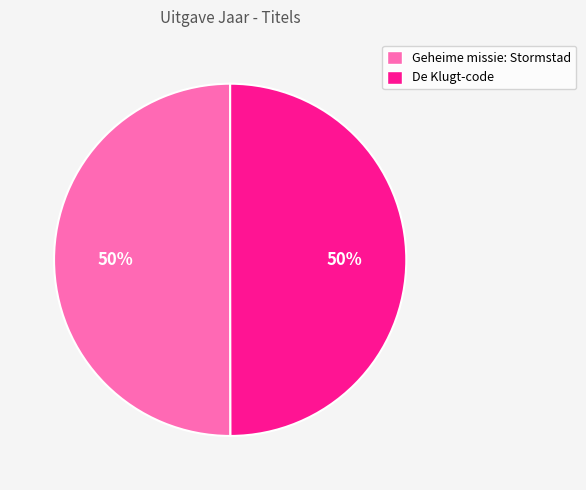

Approximately how many times larger is the value at Geheime missie: Stormstad compared to De Klugt-code?

1.0